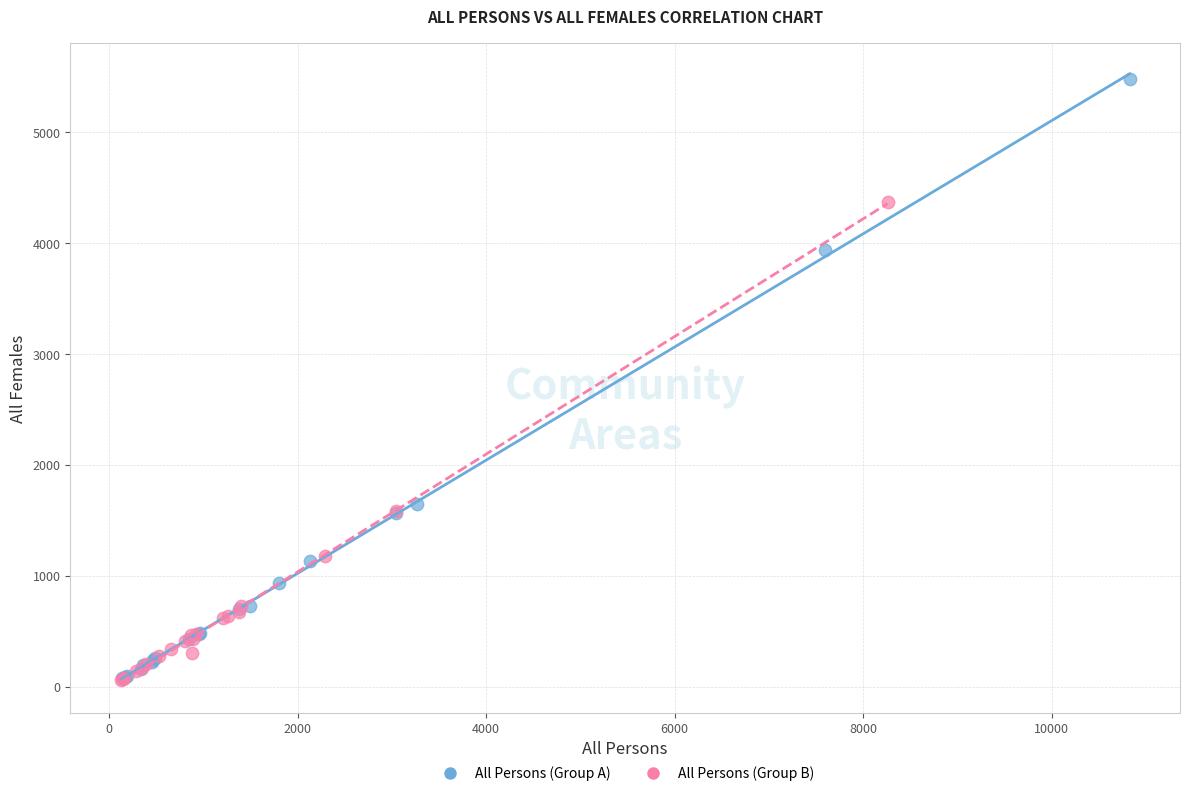

Which series reaches the maximum Y coordinate?

All Persons (Group A)